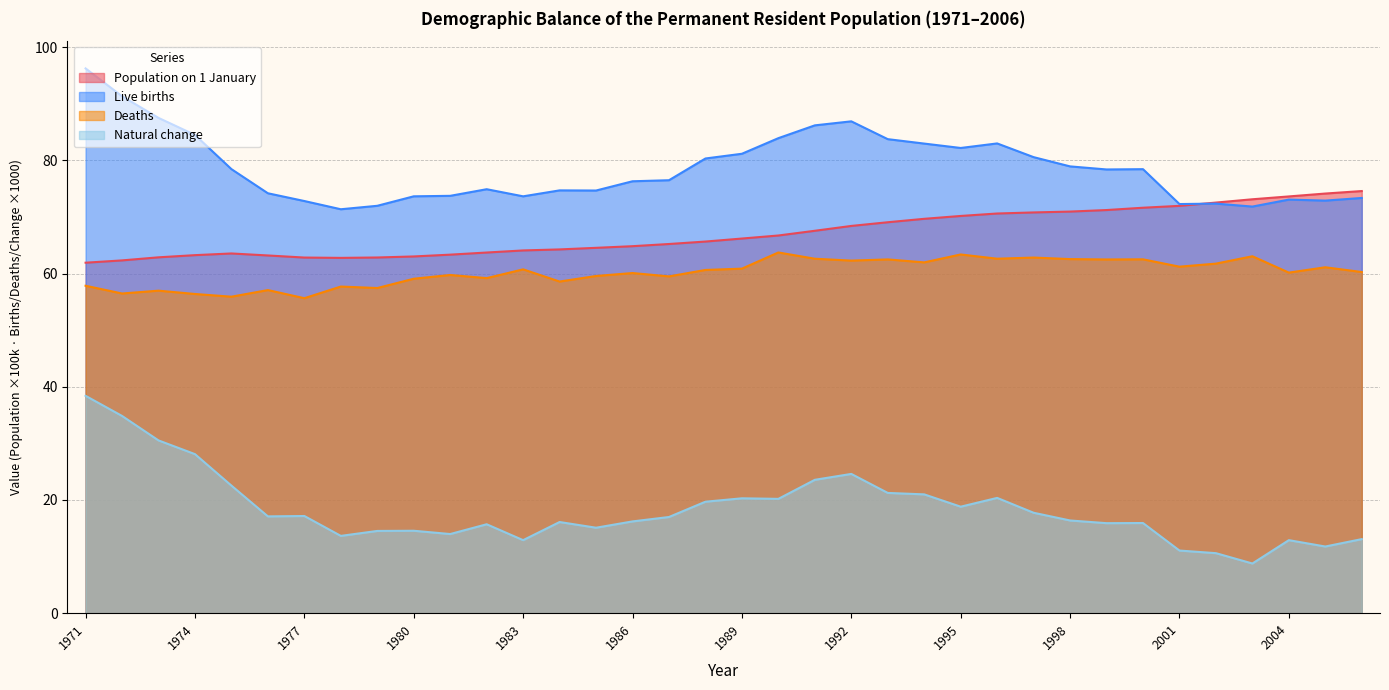

What is the highest value of the Population on 1 January series?

74.6